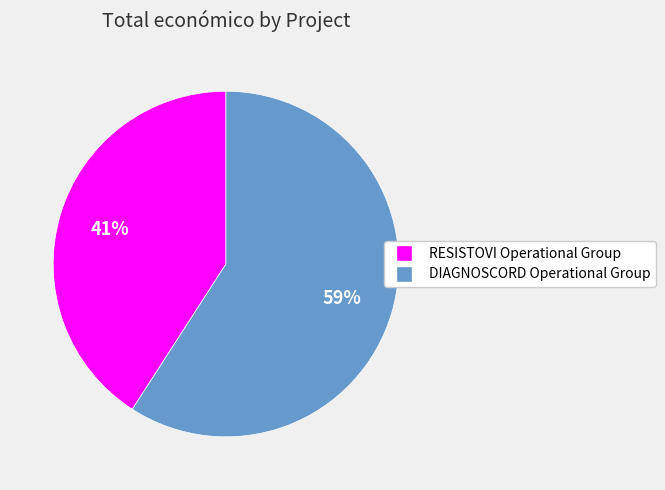

Rank the categories by value from highest to lowest.

DIAGNOSCORD Operational Group, RESISTOVI Operational Group